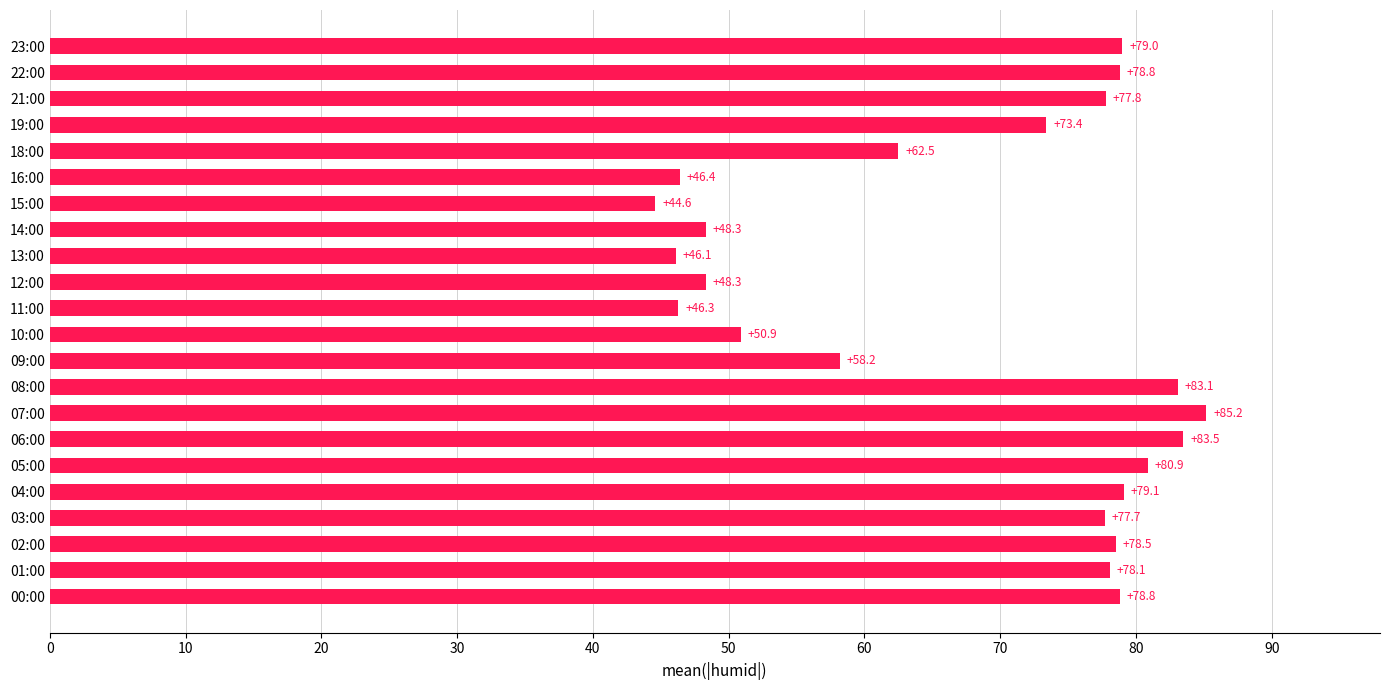

True or false: the data shows 83.5 at 06:00.

True